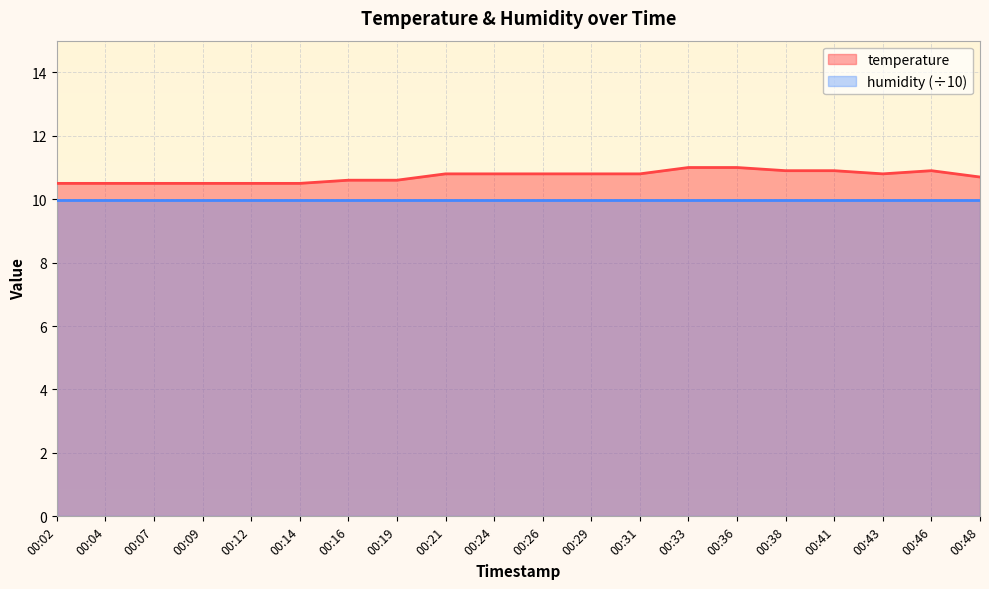

Approximately how many times larger is the value at 00:29 compared to 00:09?

1.0